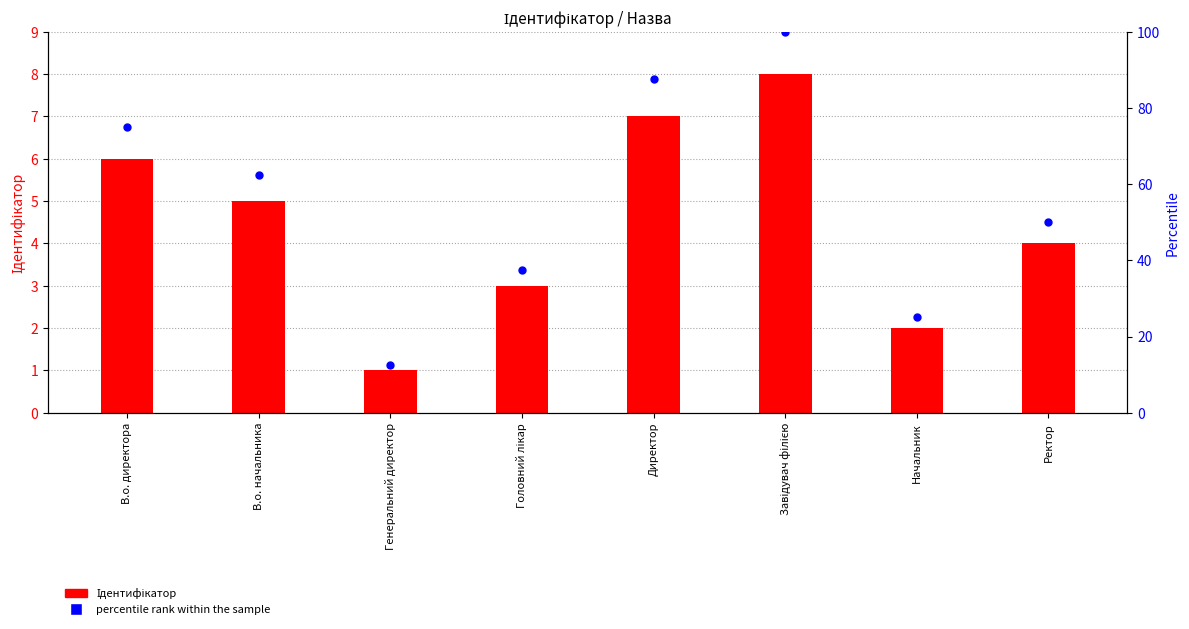

What are all the series names shown in the legend?

Ідентифікатор, percentile rank within the sample